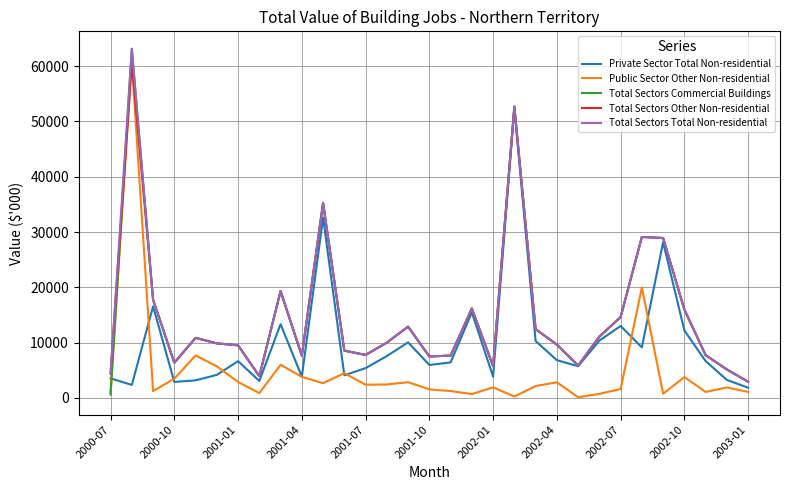

True or false: Total Sectors Total Non-residential and Public Sector Other Non-residential intersect in this chart.

False